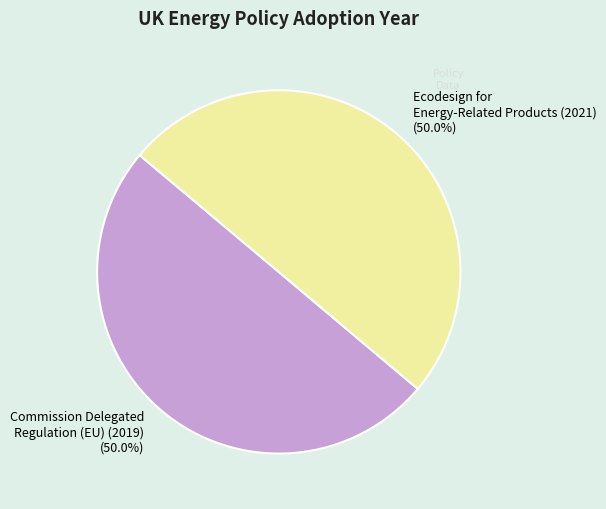

What portion of the pie excludes Ecodesign for Energy-Related Products (2021)?

50.0%